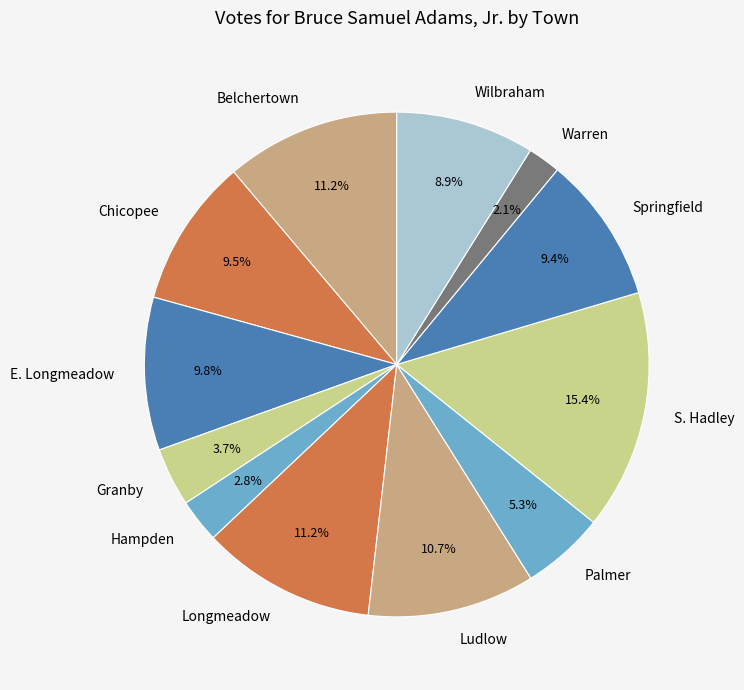

What is the total percentage of Wilbraham and Hampden?

11.7%